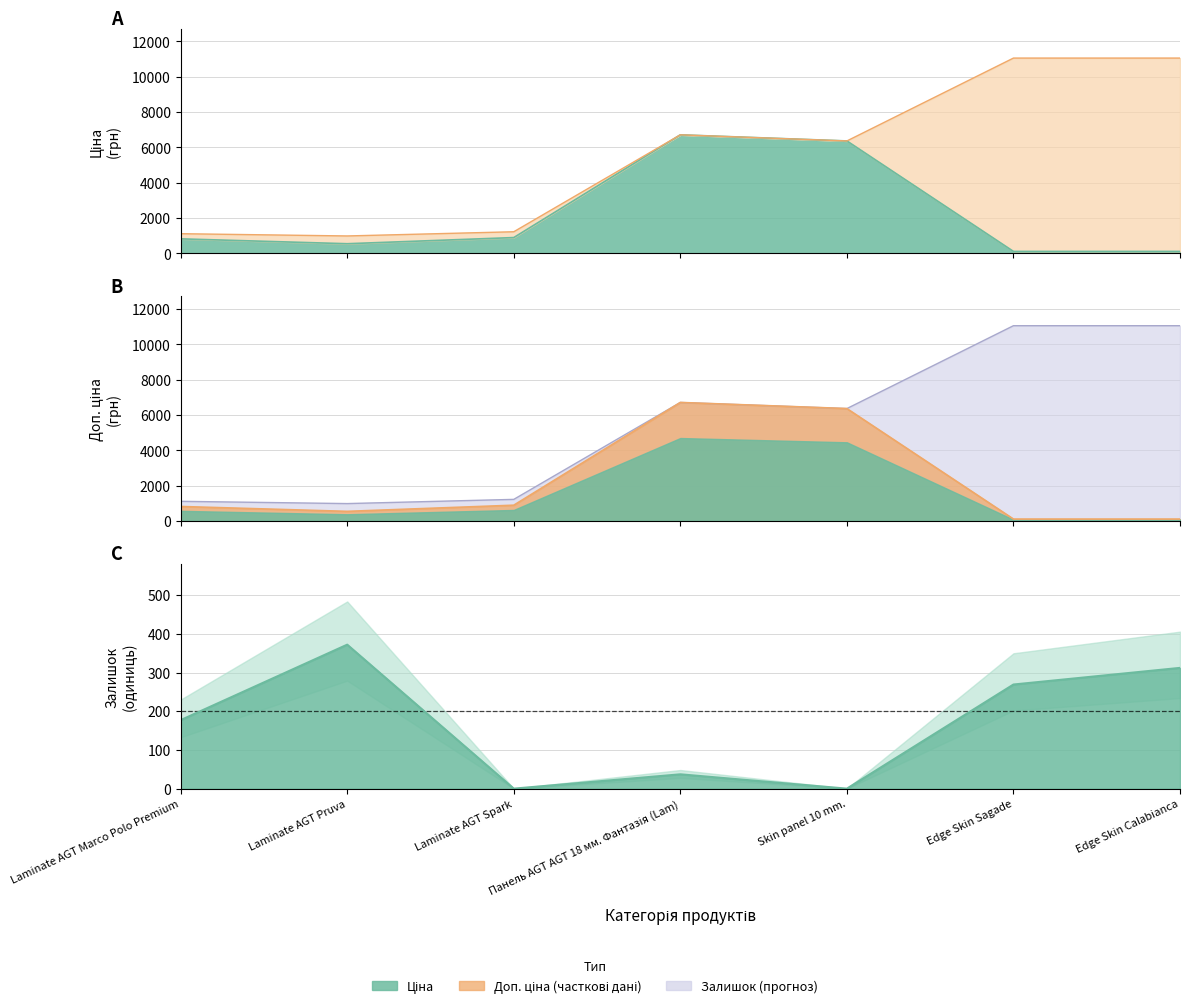

Reading left to right, extract all data points from this chart.

Ціна: Laminate AGT Marco Polo Premium=822.0	Laminate AGT Pruva=546.4	Laminate AGT Spark=894.7	Панель AGT AGT 18 мм. Фантазія (Lam)=6710.2	Skin panel 10 mm.=6364.4	Edge Skin Sagade=110.5	Edge Skin Calabianca=110.5
Доп. ціна: Laminate AGT Marco Polo Premium=1114.0	Laminate AGT Pruva=986.2	Laminate AGT Spark=1223.9	Панель AGT AGT 18 мм. Фантазія (Lam)=6710.2	Skin panel 10 mm.=6364.4	Edge Skin Sagade=11055.0	Edge Skin Calabianca=11055.0
Залишок: Laminate AGT Marco Polo Premium=177.0	Laminate AGT Pruva=372.0	Laminate AGT Spark=0.0	Панель AGT AGT 18 мм. Фантазія (Lam)=37.0	Skin panel 10 mm.=0.0	Edge Skin Sagade=269.0	Edge Skin Calabianca=312.0